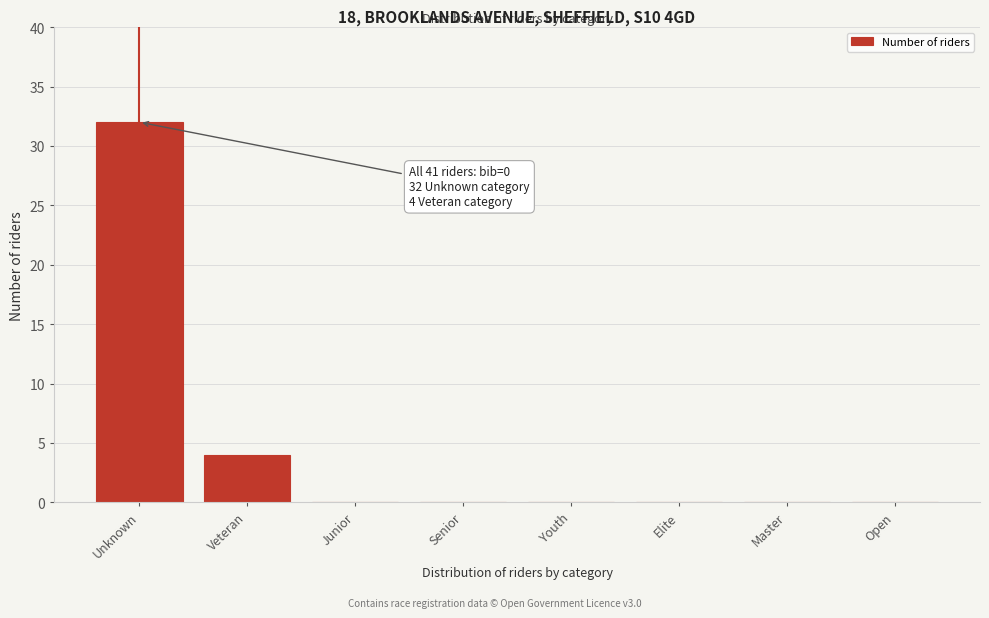

Reading left to right, extract all data points from this chart.

Unknown=32	Veteran=4	Junior=0	Senior=0	Youth=0	Elite=0	Master=0	Open=0